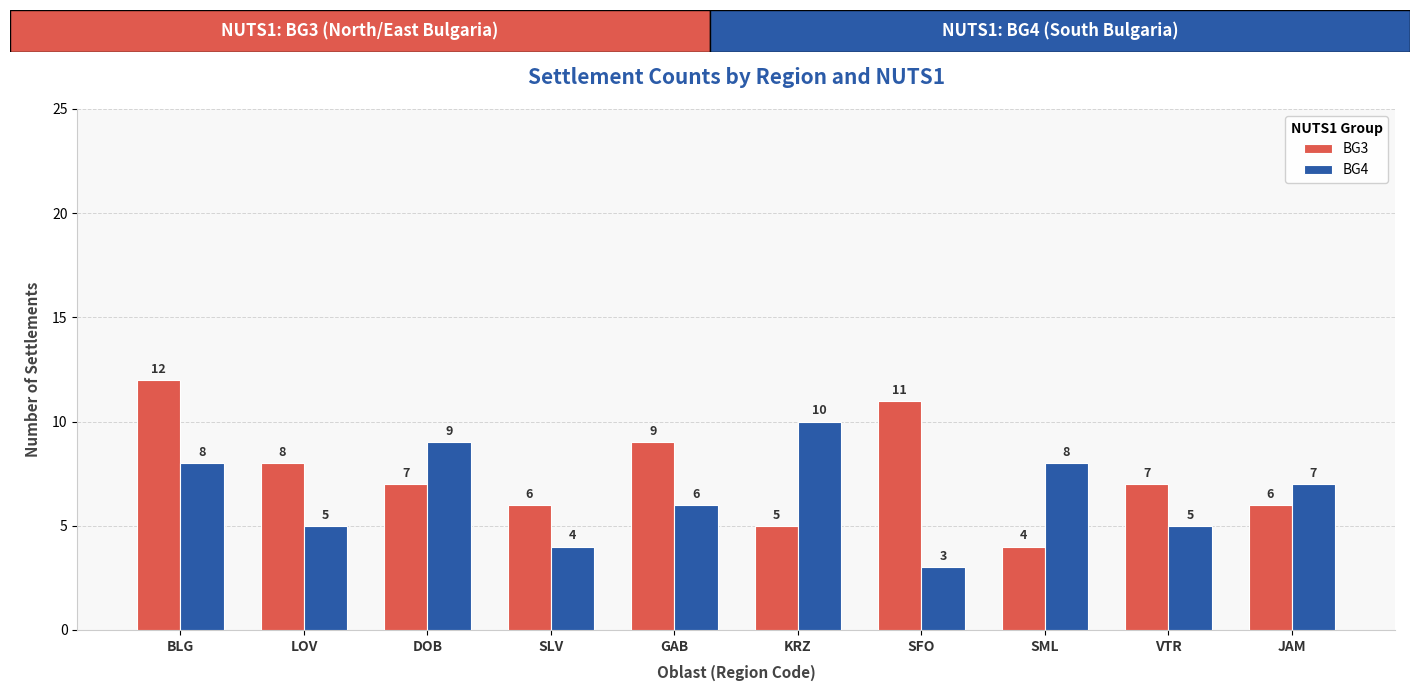

At which category is the sum across all series the highest?

BLG